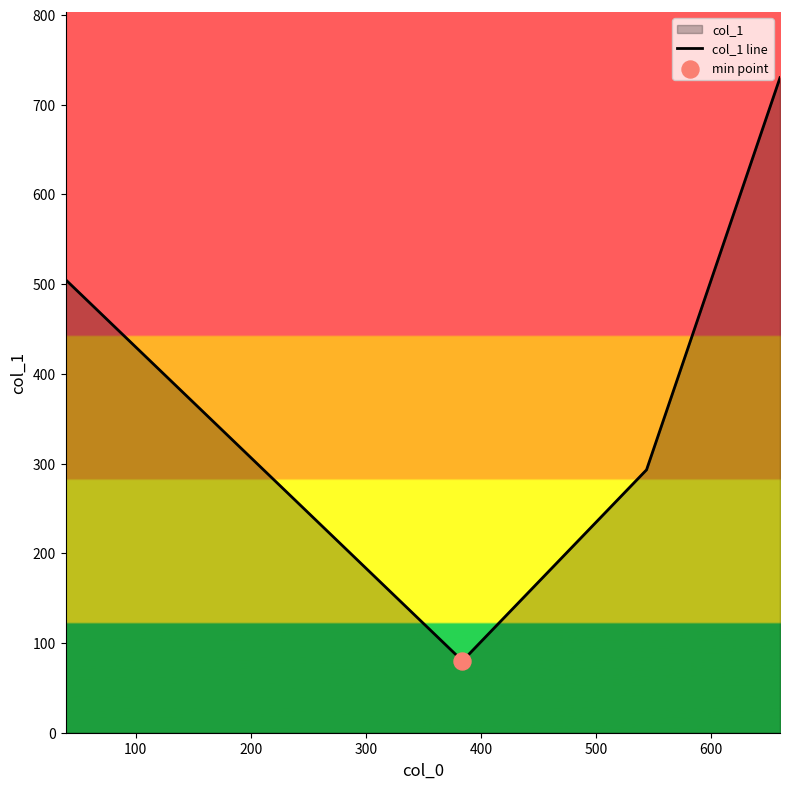

What is the sum of all values?

1608